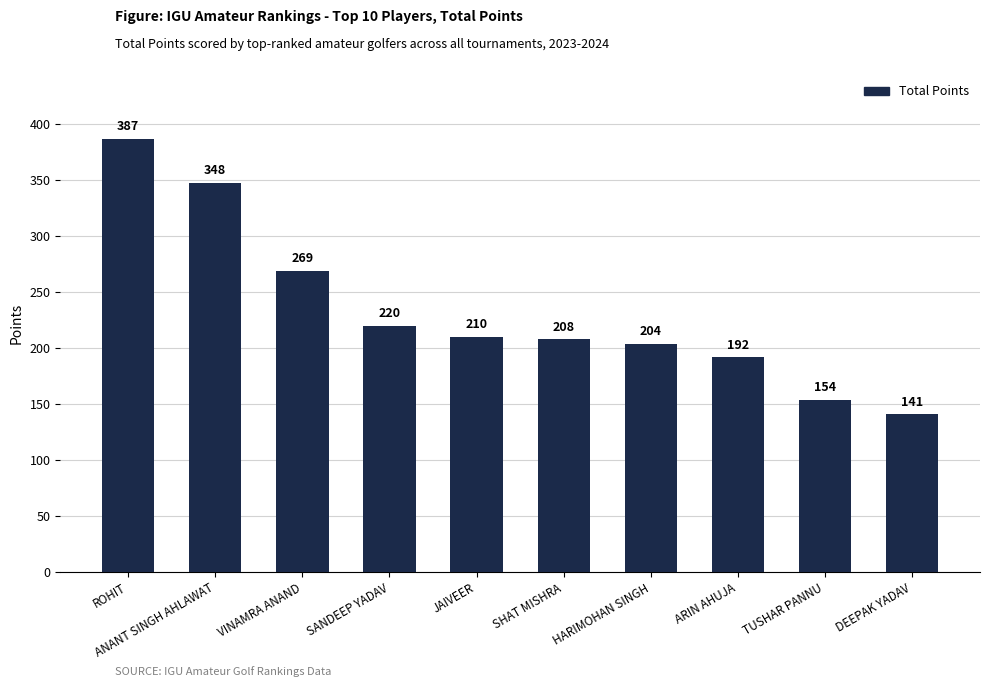

Approximately how many times larger is the value at VINAMRA ANAND compared to SANDEEP YADAV?

1.2